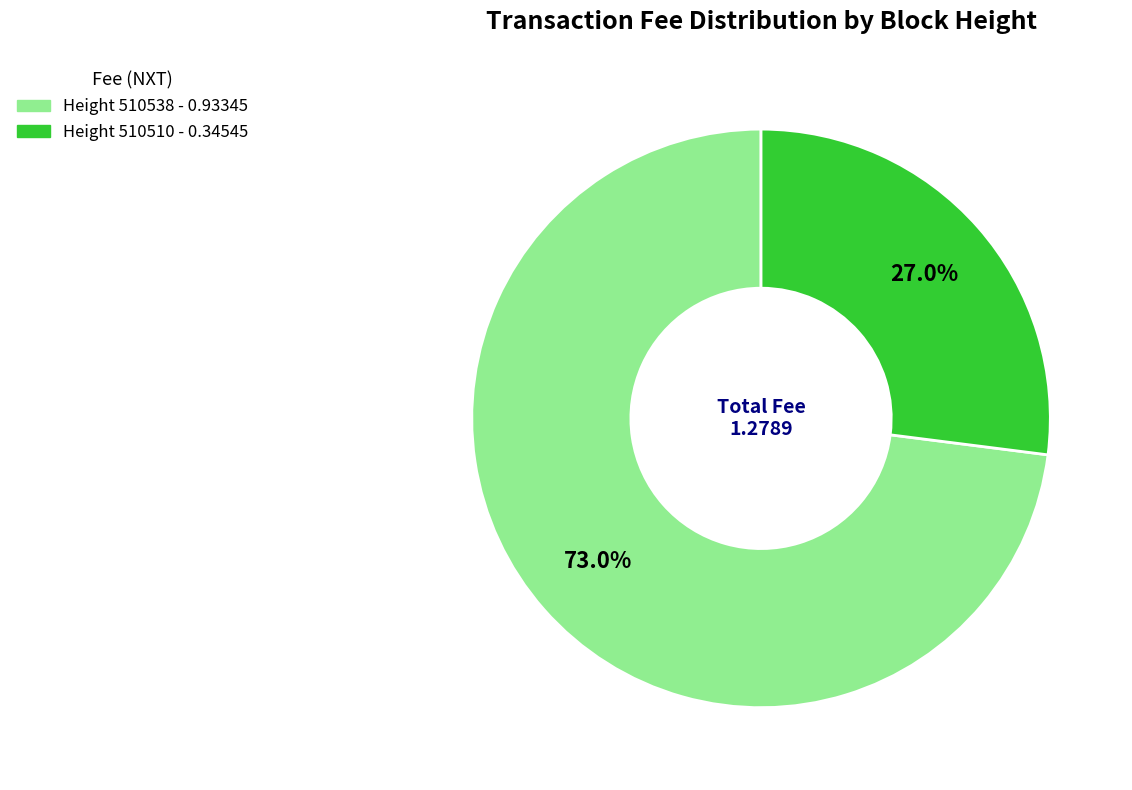

Which slice is the smallest?

Height 510510 - 0.34545